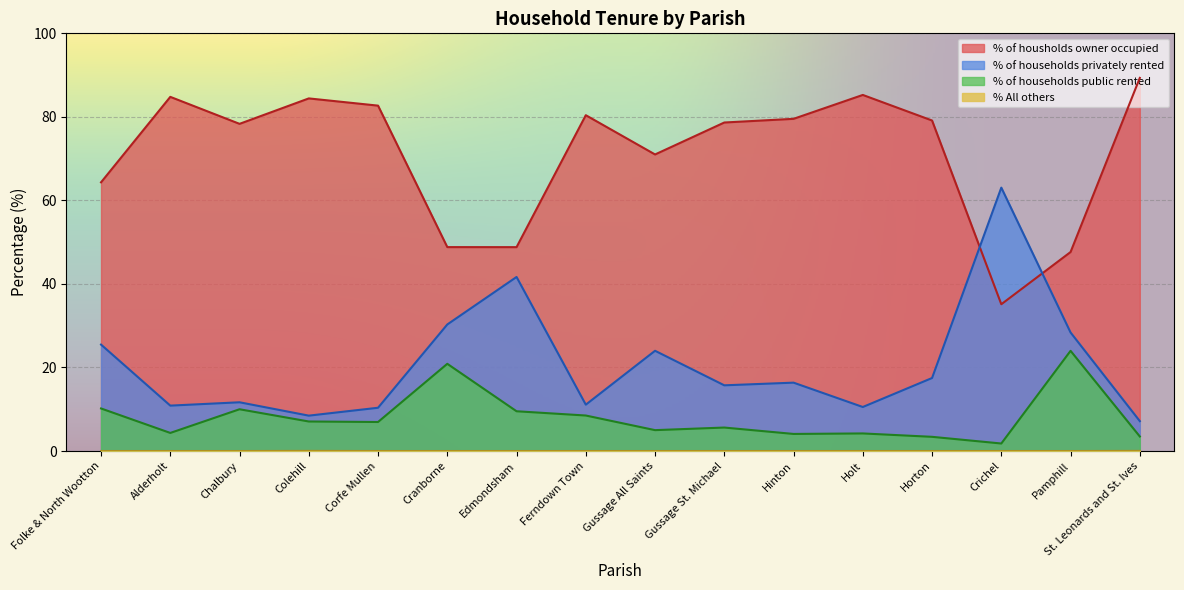

What is the value of the % of housholds owner occupied point at the 10th from the left?

78.7